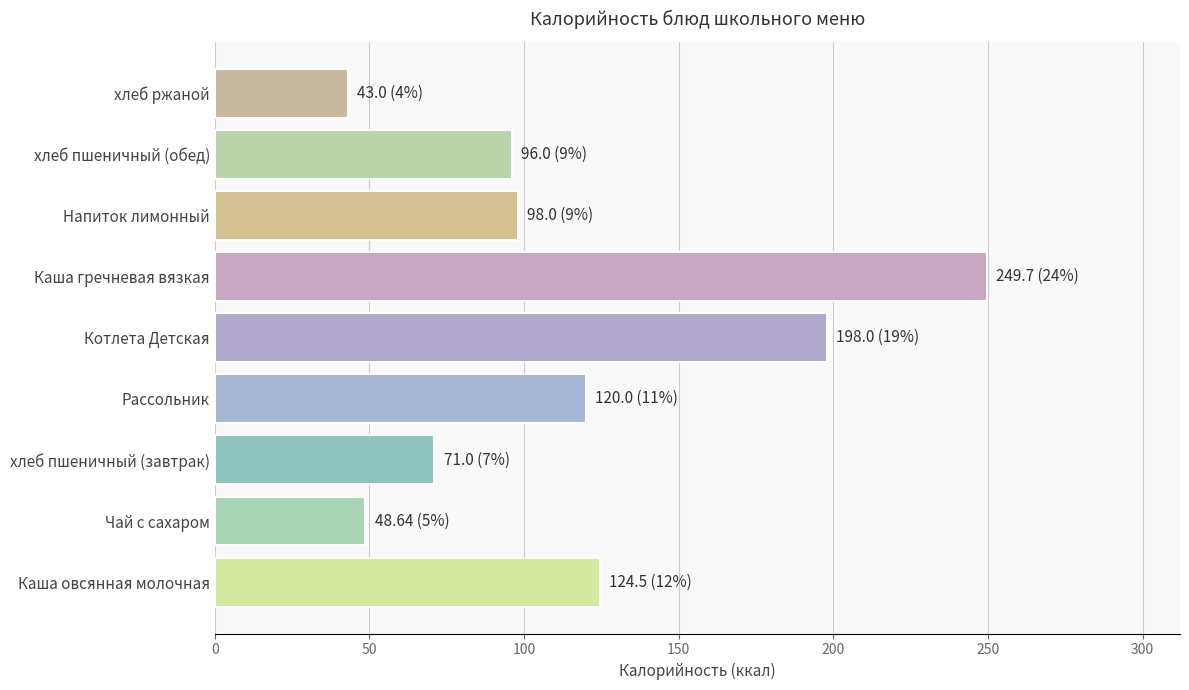

What is the change in value from хлеб пшеничный (завтрак) to Каша гречневая вязкая?

+178.7